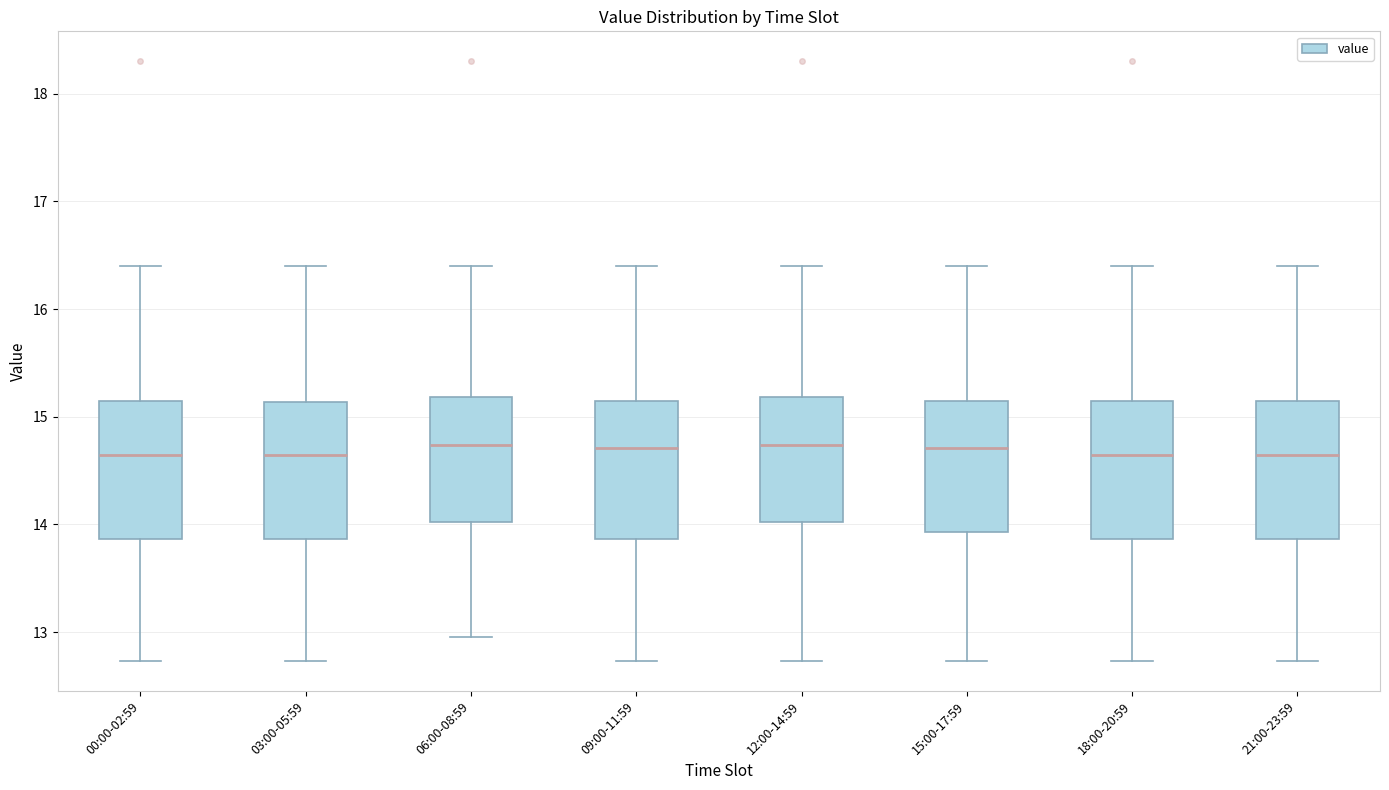

Where is the lower edge of the box for 09:00-11:59 on the y-axis? The values are not printed on the chart, so give them approximately, as read against the axis.

13.9